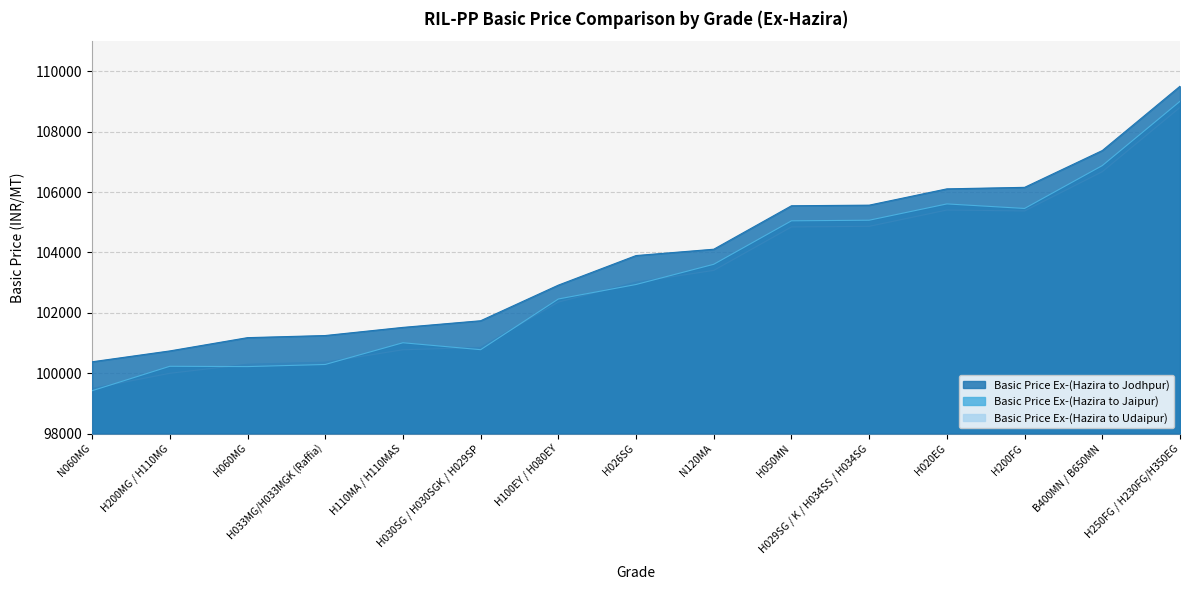

Rank the series by their maximum value, from highest to lowest.

Basic Price Ex-(Hazira to Jodhpur), Basic Price Ex-(Hazira to Jaipur), Basic Price Ex-(Hazira to Udaipur)